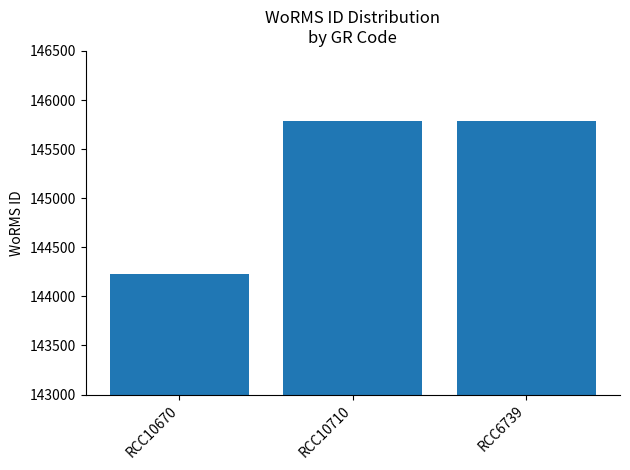

Approximately how many times larger is the value at RCC10710 compared to RCC10670?

1.0